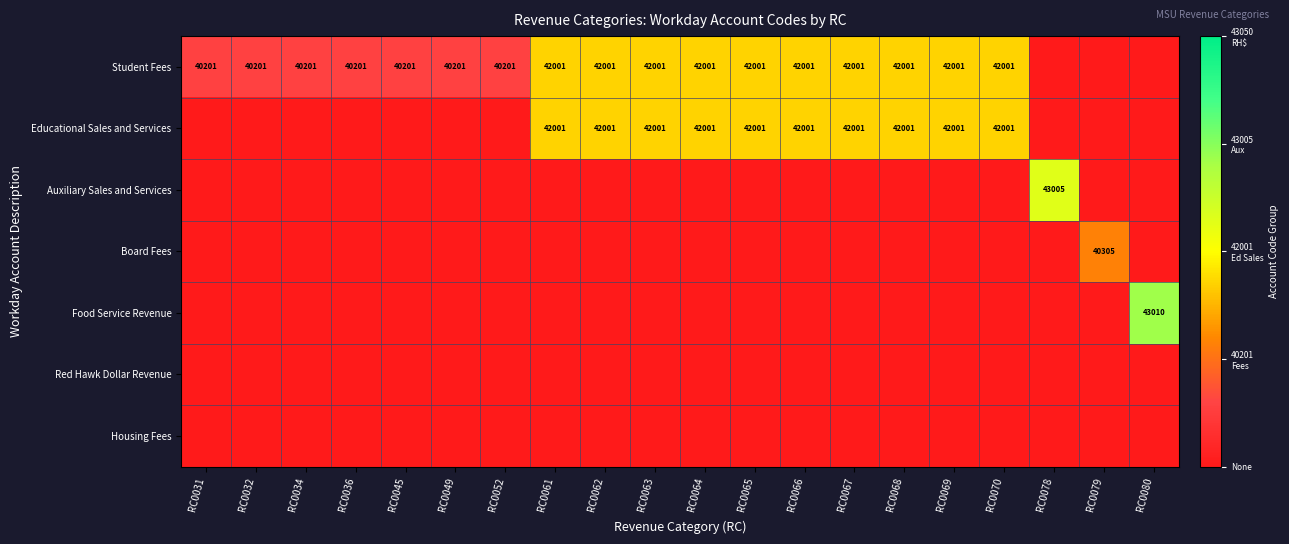

Count the number of data series in this chart.

7